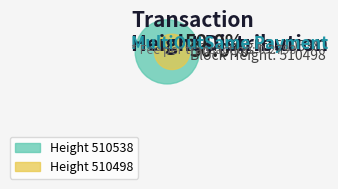

Combined, what portion of the pie is 510538 and 510498?

100.0%